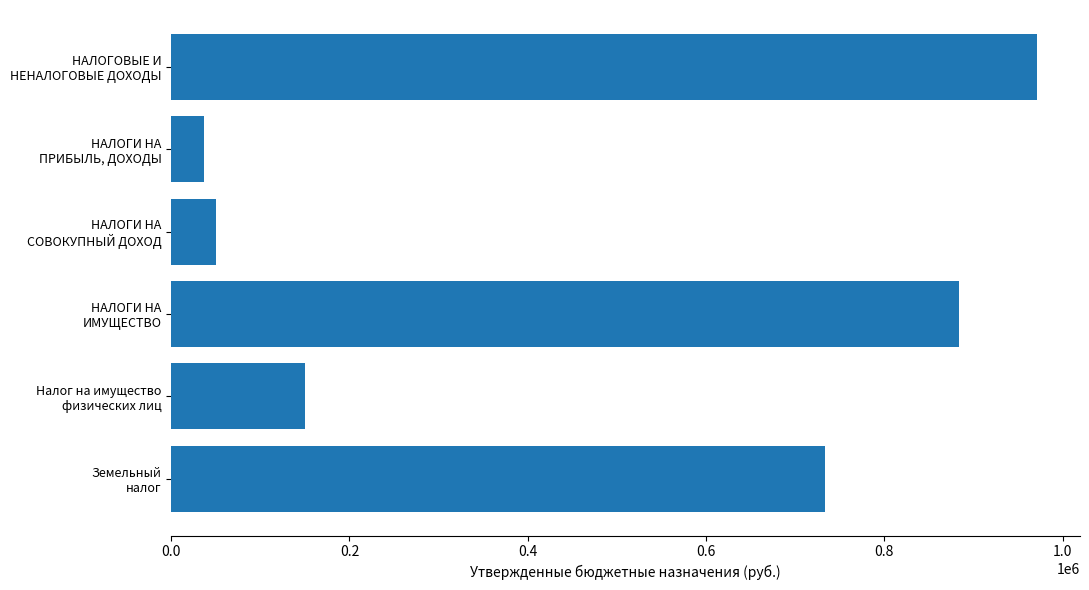

List the labels in order of value, largest first.

НАЛОГОВЫЕ И
НЕНАЛОГОВЫЕ ДОХОДЫ, НАЛОГИ НА
ИМУЩЕСТВО, Земельный
налог, Налог на имущество
физических лиц, НАЛОГИ НА
СОВОКУПНЫЙ ДОХОД, НАЛОГИ НА
ПРИБЫЛЬ, ДОХОДЫ